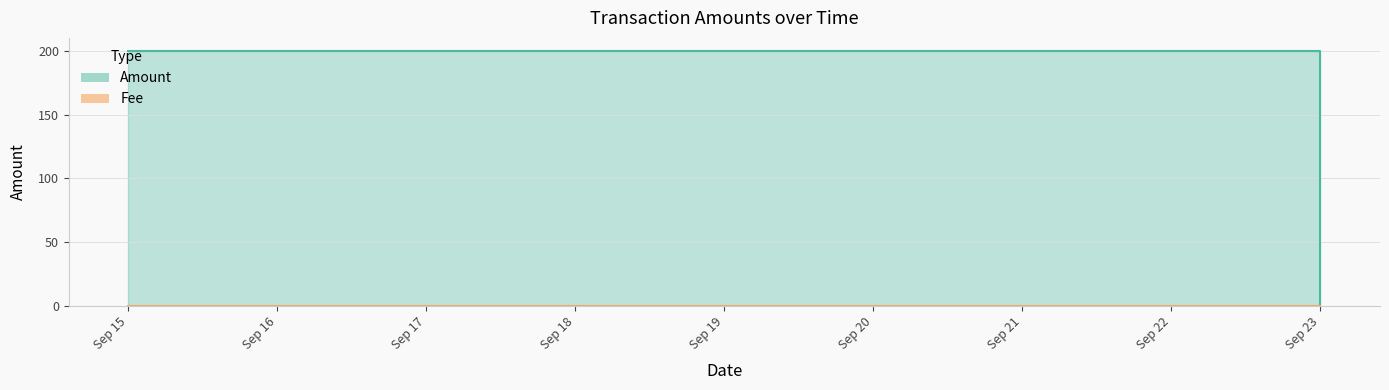

True or false: Amount and Fee cross at least once.

False